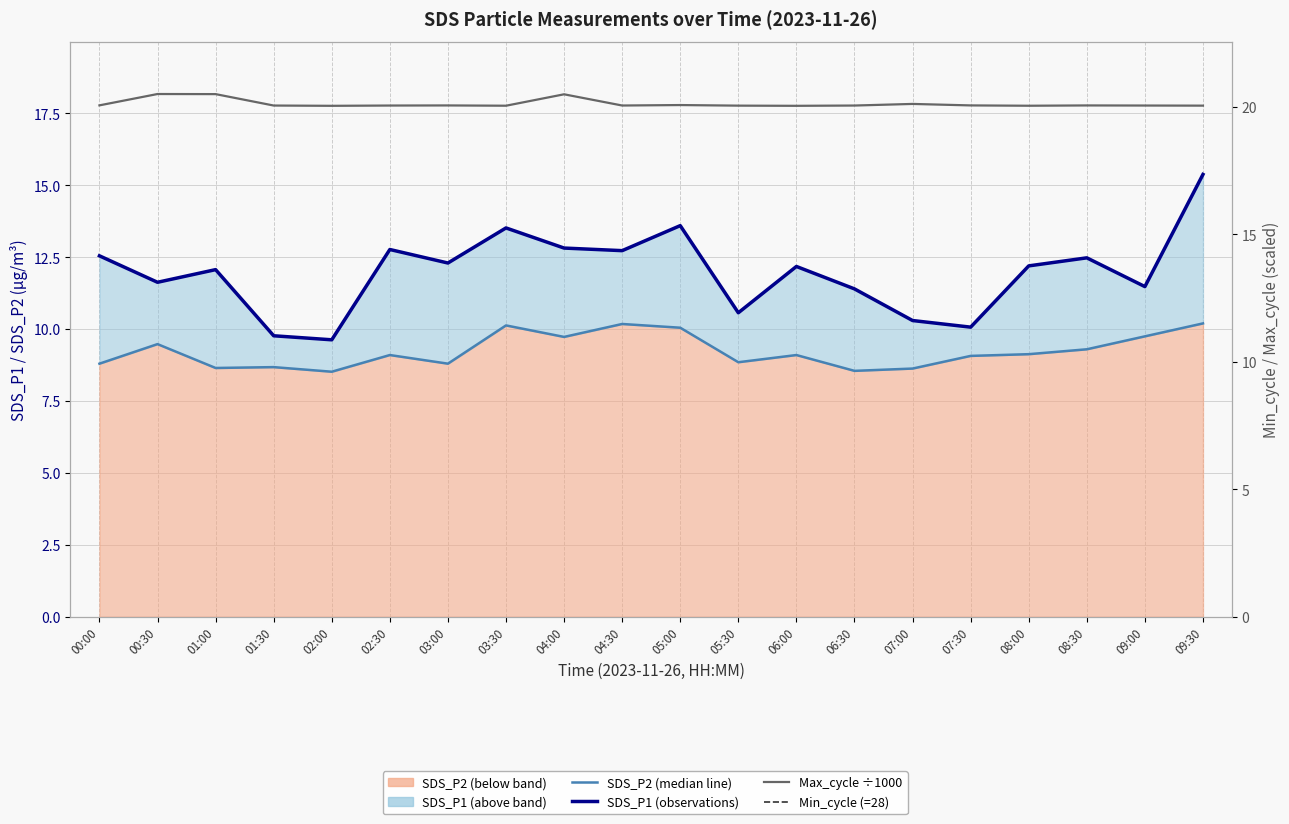

Which category has the highest value across all series?

00:30